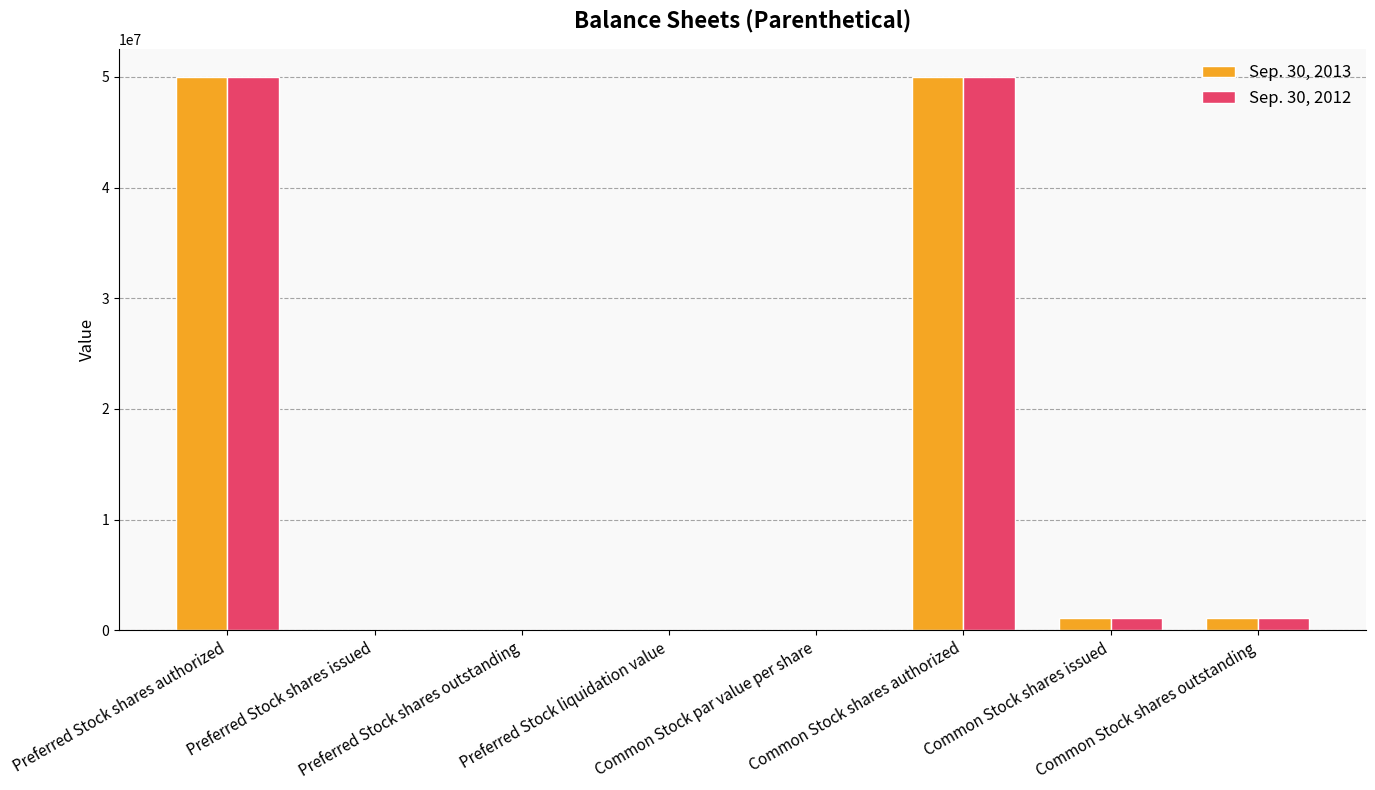

What is the sum of all Sep. 30, 2013 values?

102231601.0